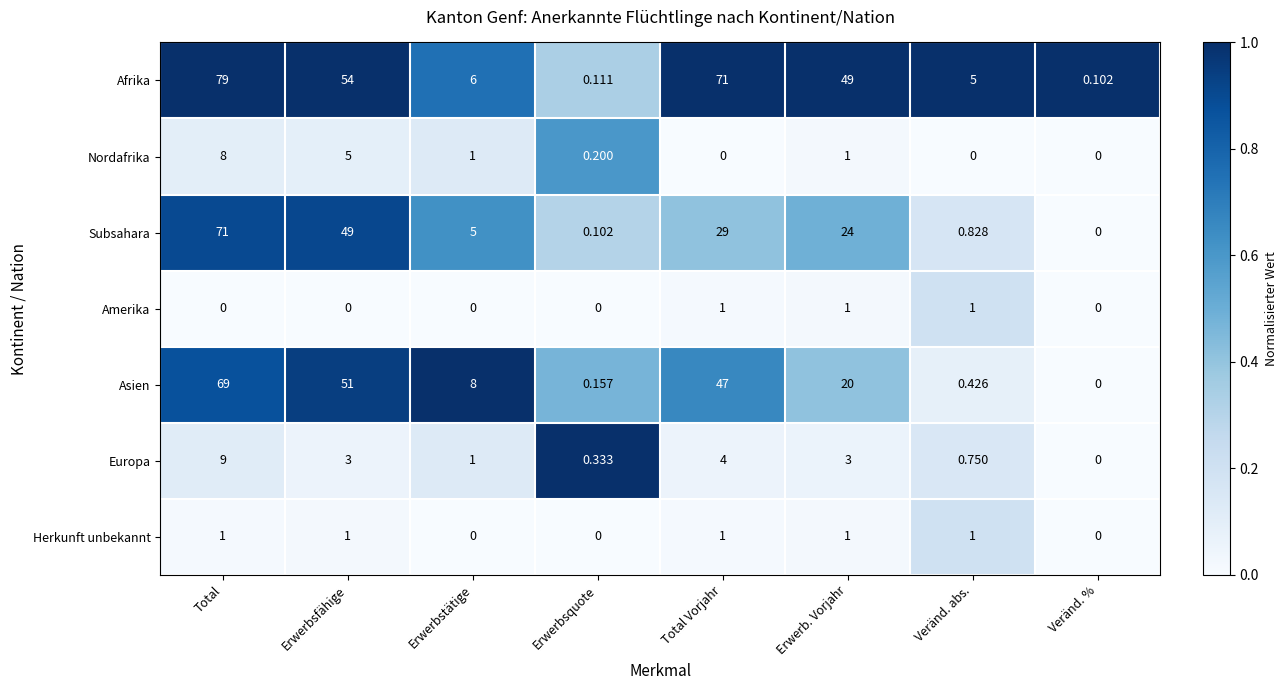

Between Erwerbstätige and Total Vorjahr, which series saw the biggest shift?

Afrika